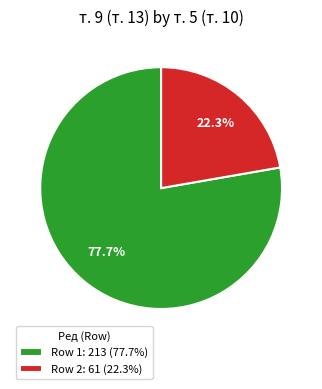

What portion of the pie excludes Row 1: 213 (77.7%)?

22.3%